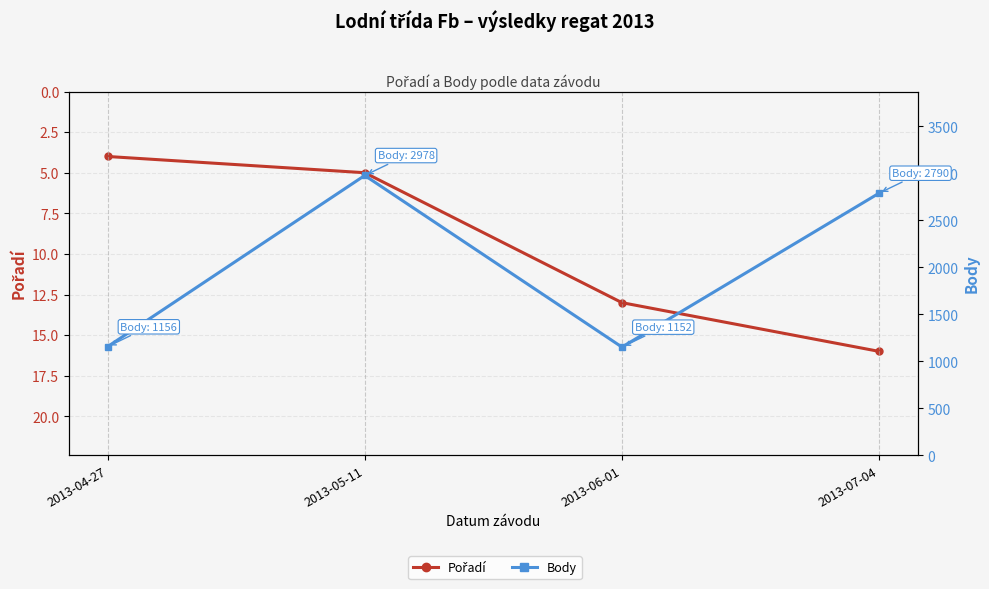

What is the approximate value of Body at 2013-04-27?

1156